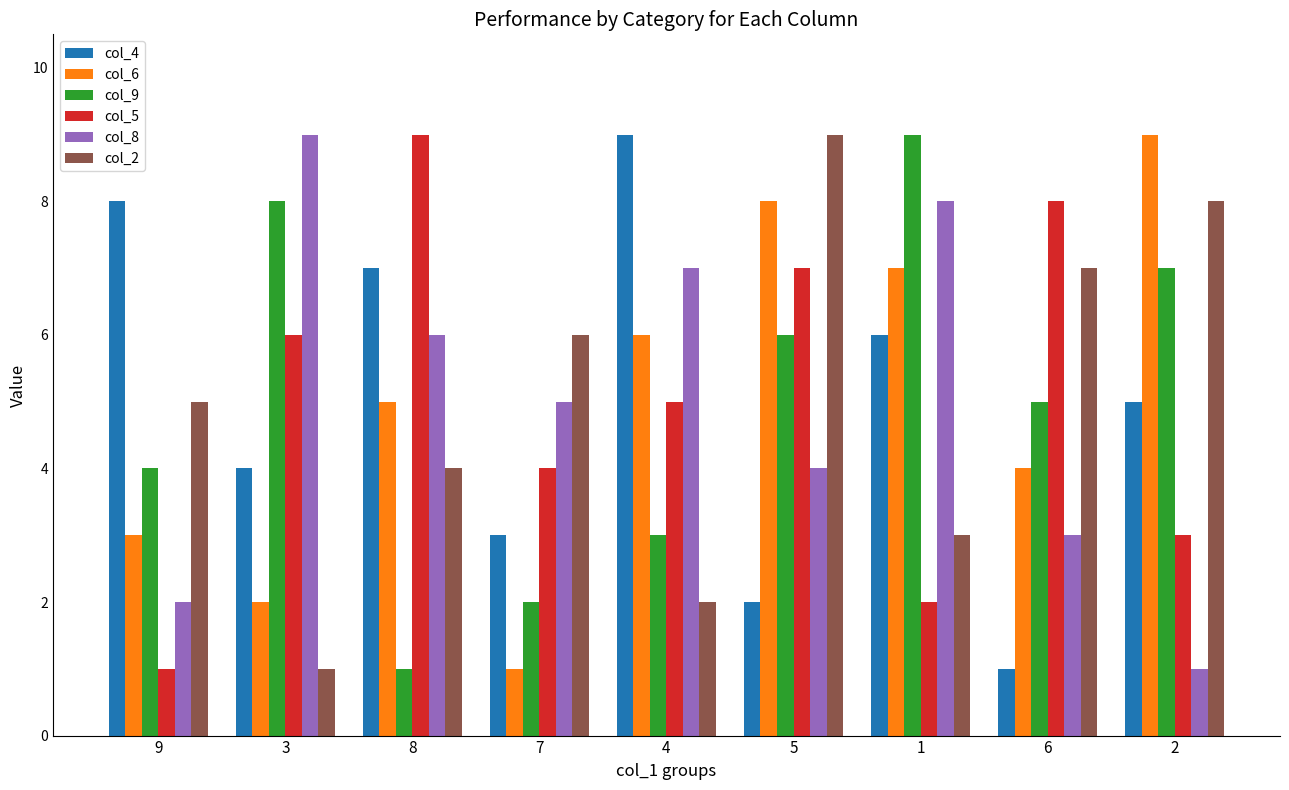

What is the difference between the maximum and second lowest values in the col_5 series?

7